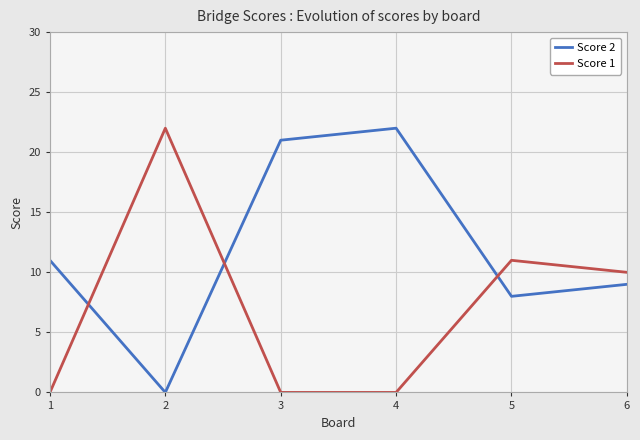

How many categories are shown in the chart?

6